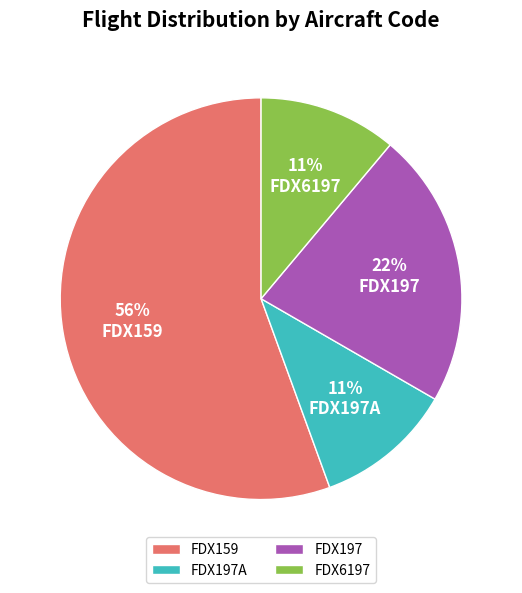

Which slice represents more than half of the pie?

FDX159